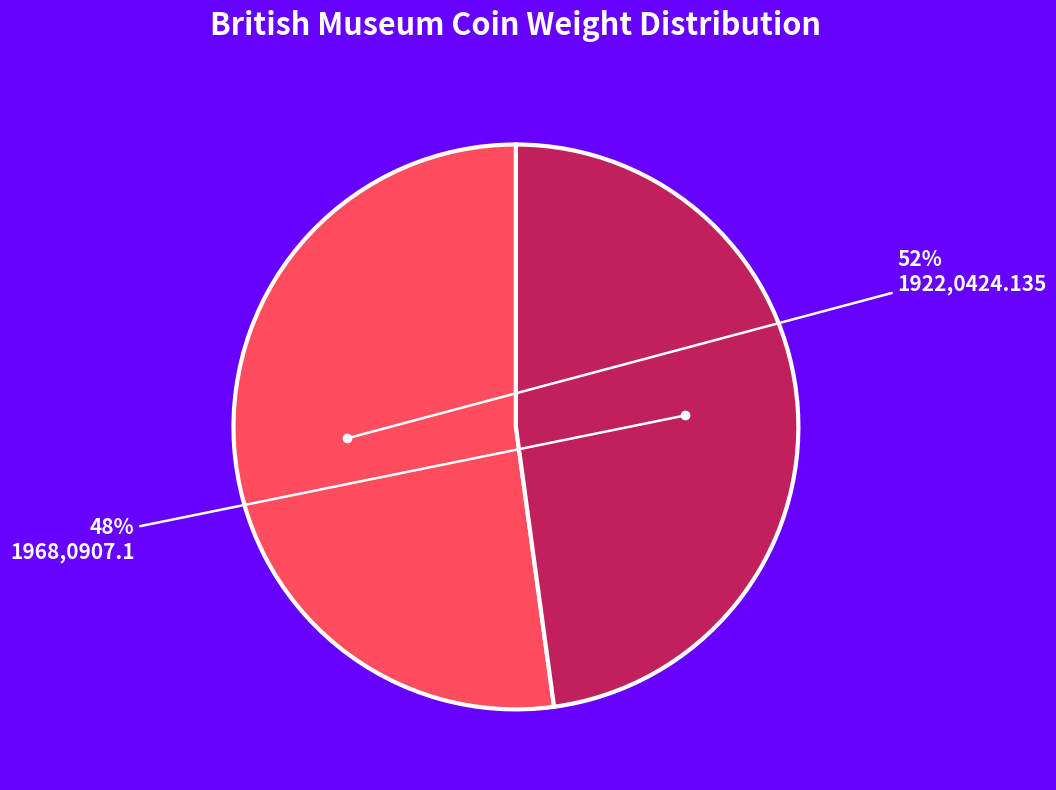

What is the ratio of the value at 1922,0424.135 to the value at 1968,0907.1?

1.1